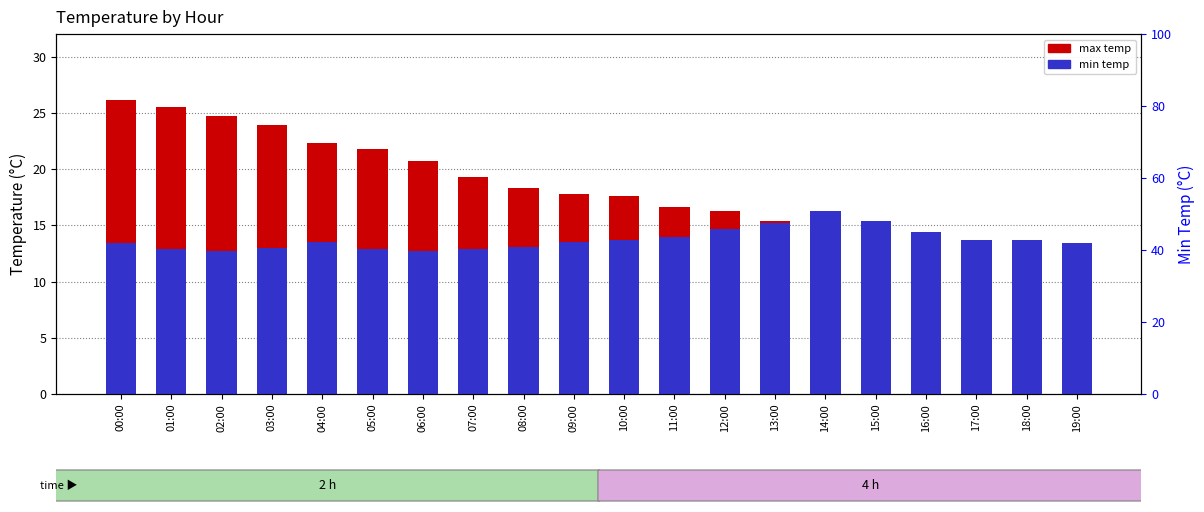

How many bars are there in each group?

2